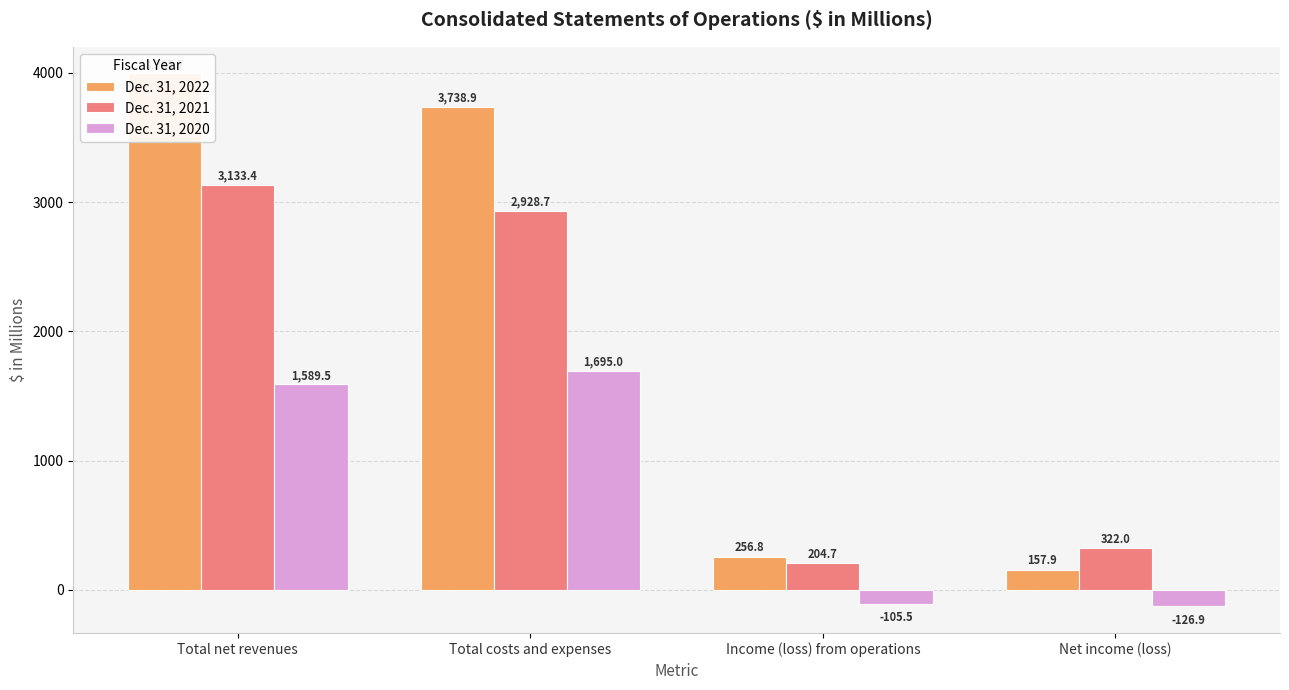

What is the sum of all Dec. 31, 2022 values?

8149.3